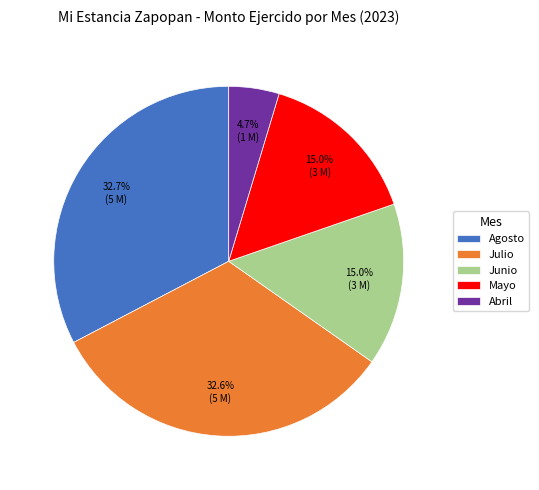

Is there any slice that represents more than half of the pie?

No